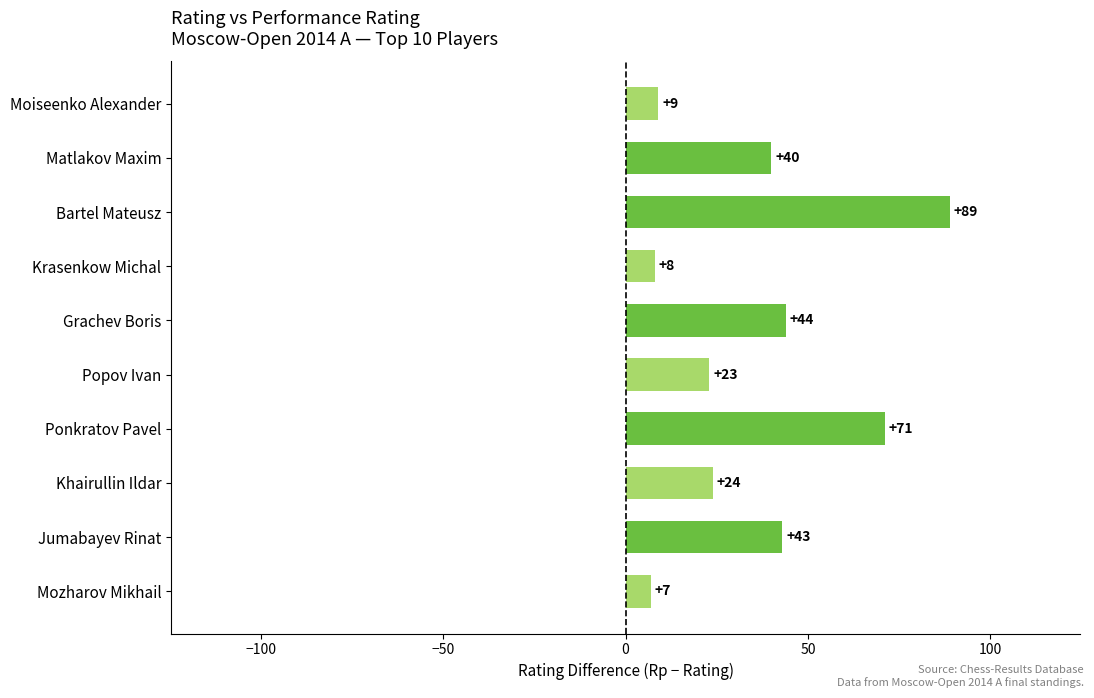

Is it true that the value at Ponkratov Pavel is 71?

True